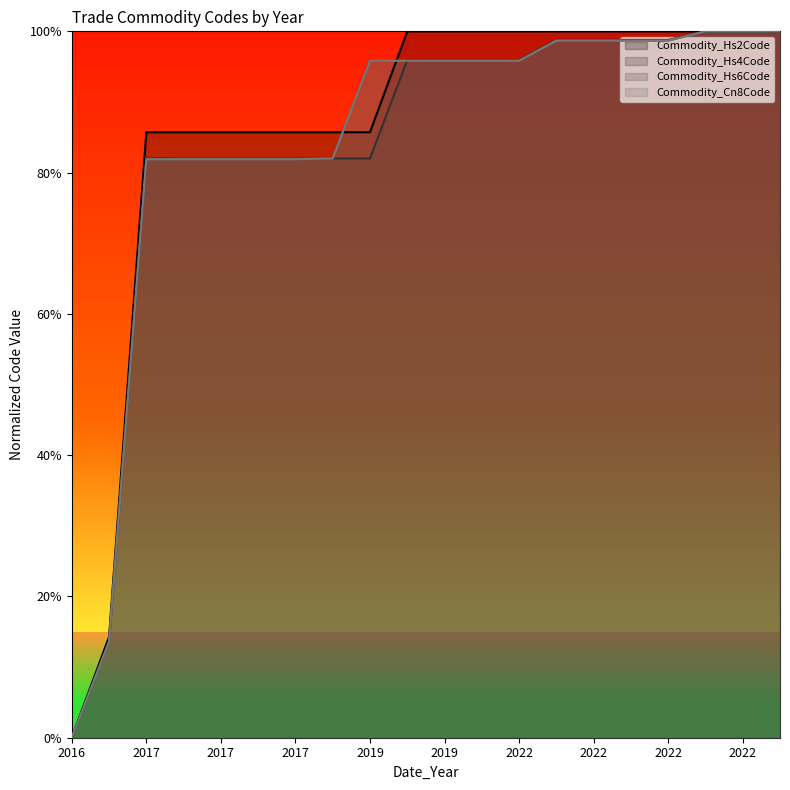

What are all the series names shown in the legend?

Commodity_Hs2Code, Commodity_Hs4Code, Commodity_Hs6Code, Commodity_Cn8Code